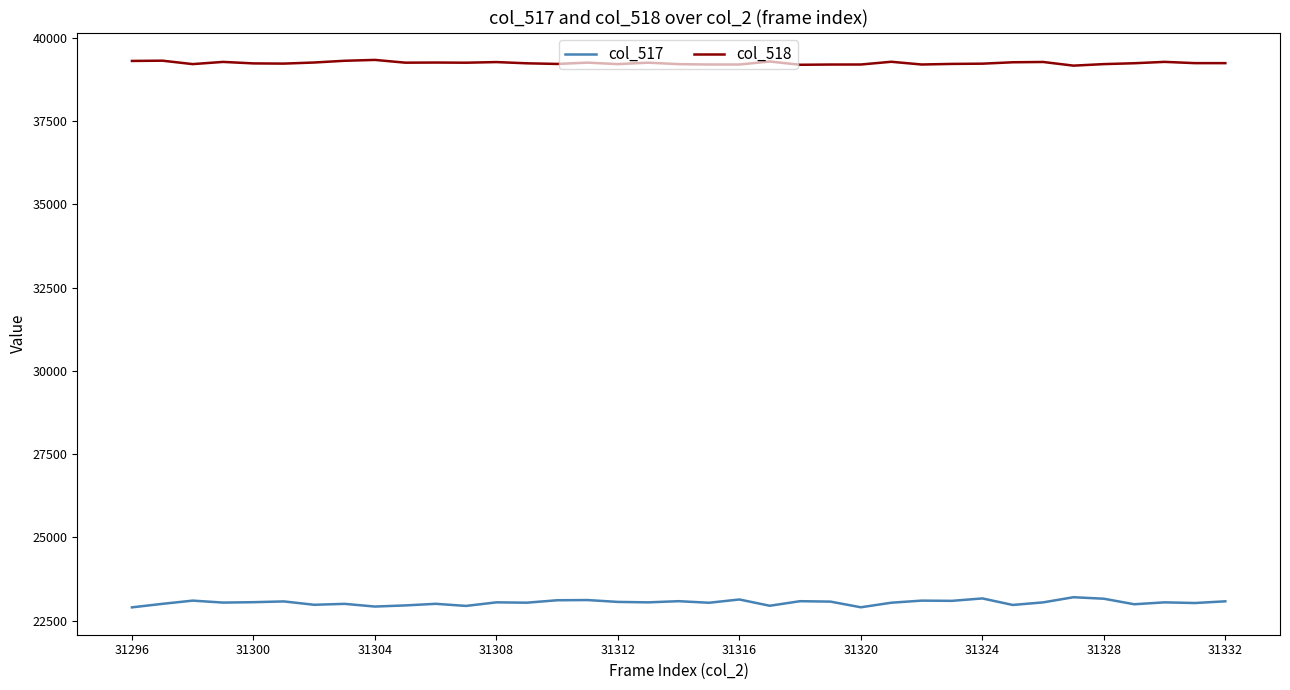

What is the minimum value shown in the chart?

22900